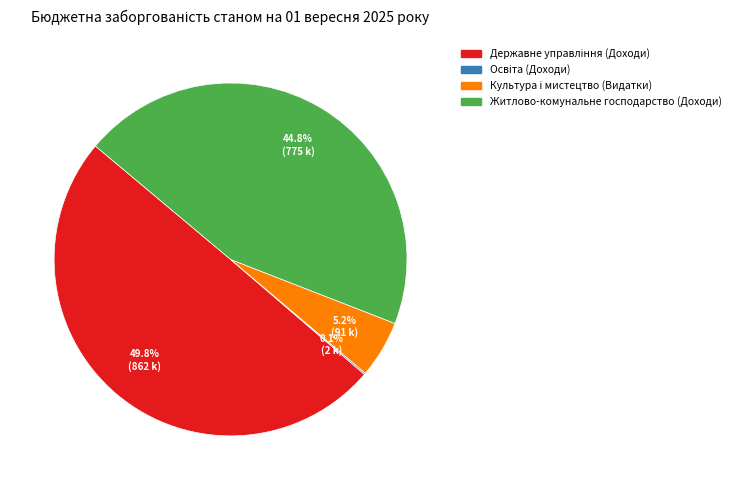

How much of the chart is everything except Житлово-комунальне господарство (Доходи)?

55.2%